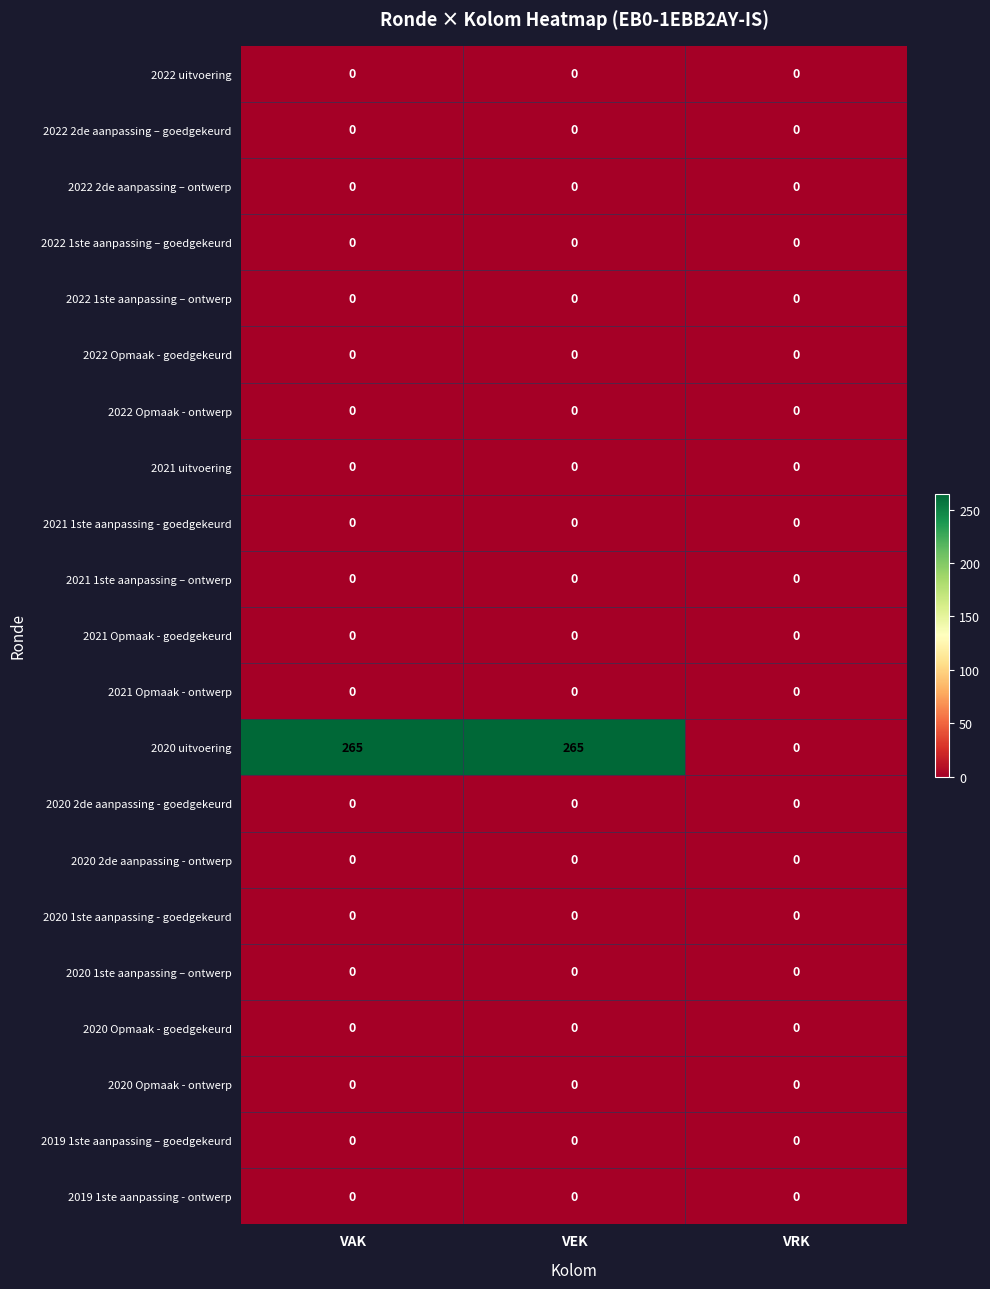

Which series has the largest total across all categories?

2020 uitvoering